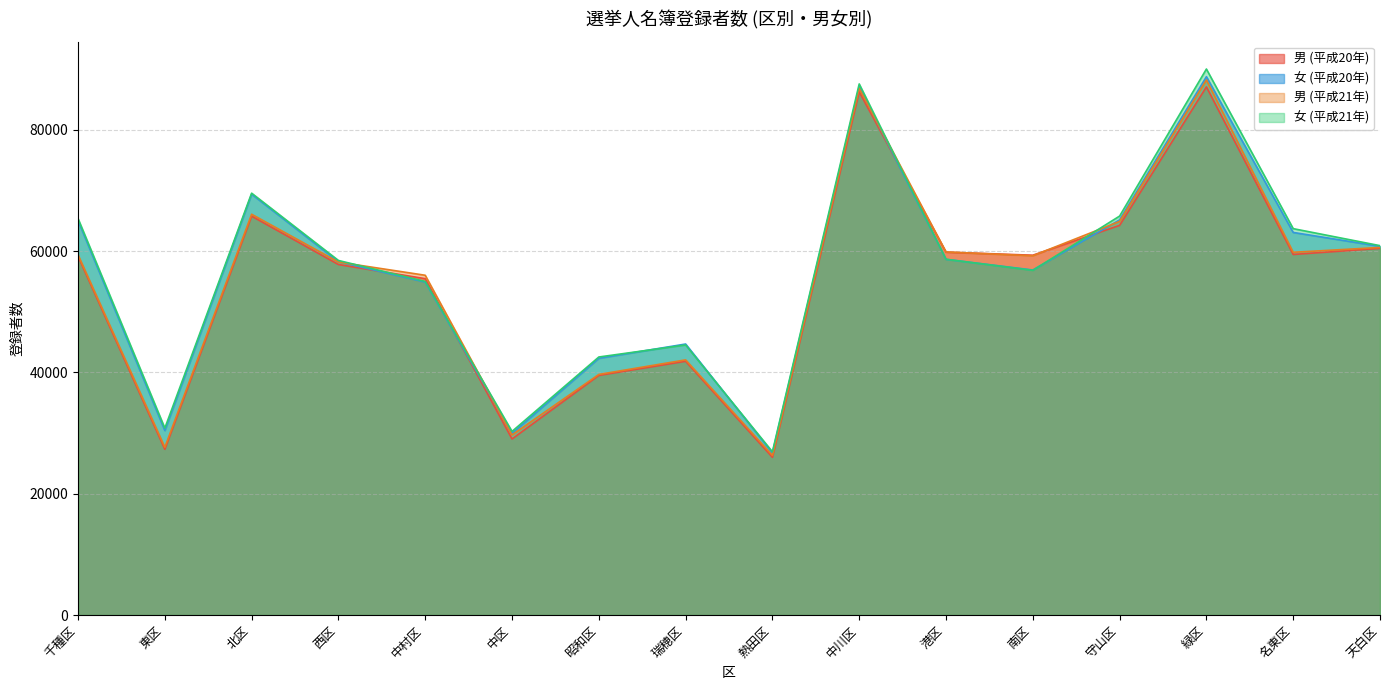

Where do 男 (平成20年) and 男 (平成21年) first cross each other?

港区 and 南区